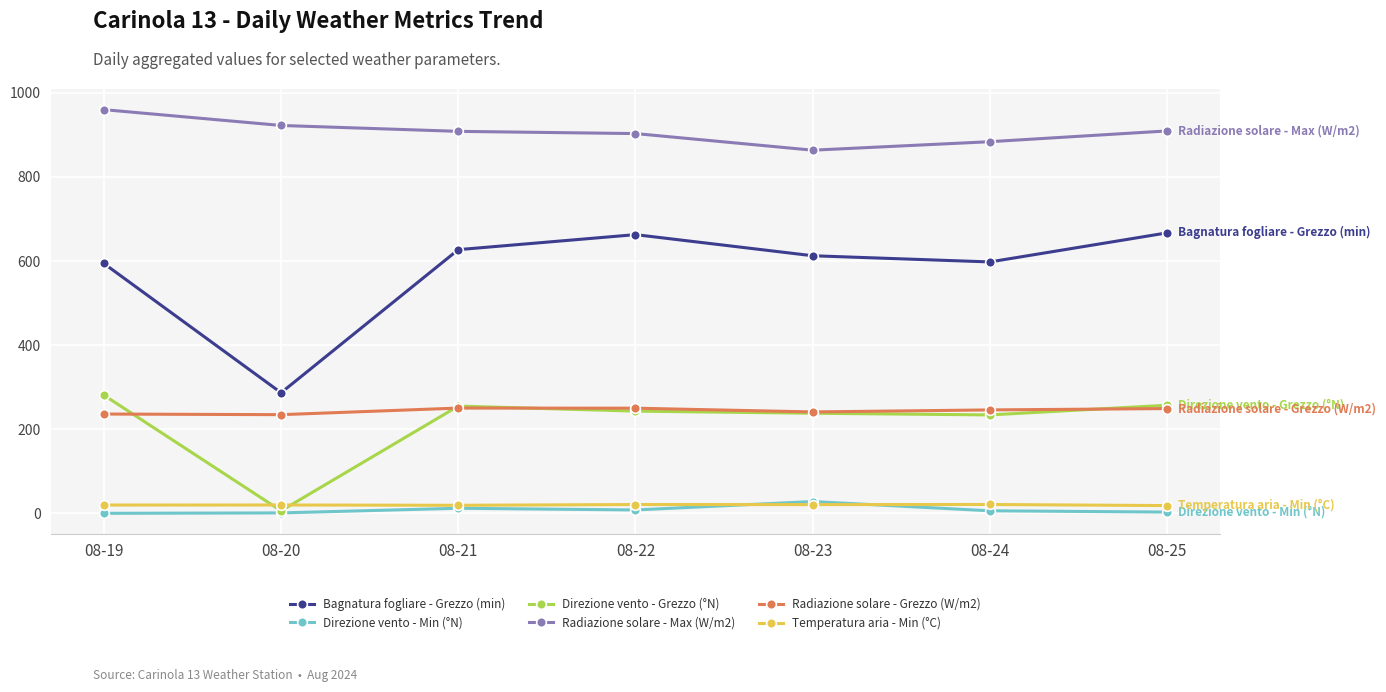

The value of Radiazione solare - Max (W/m2) at 08-23 is 1168.0. True or false?

False